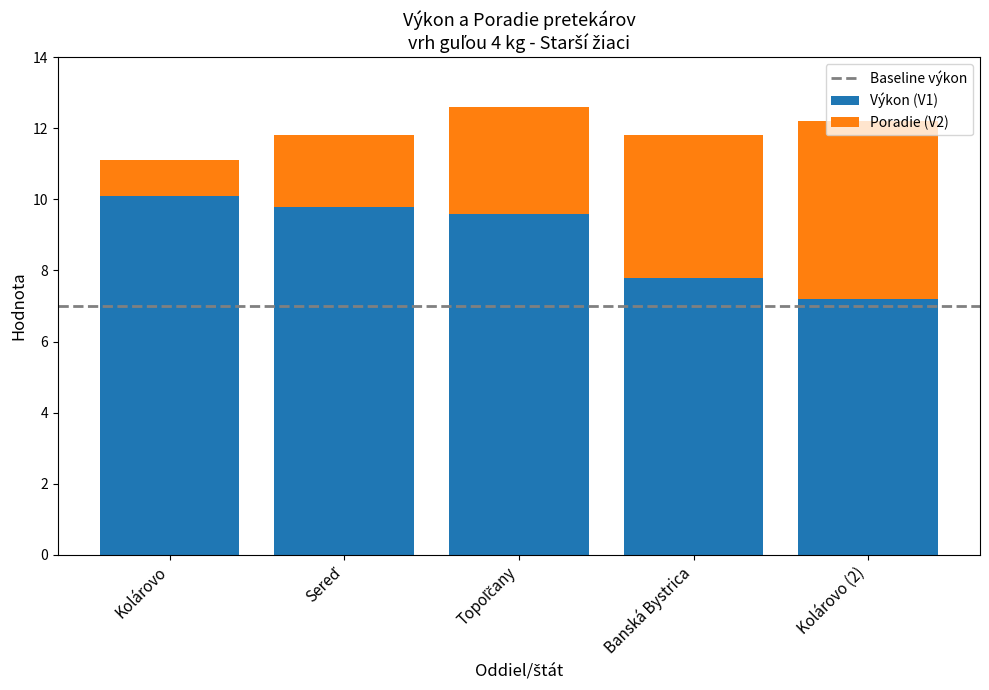

How many data points in Výkon (V1) are less than 9?

2